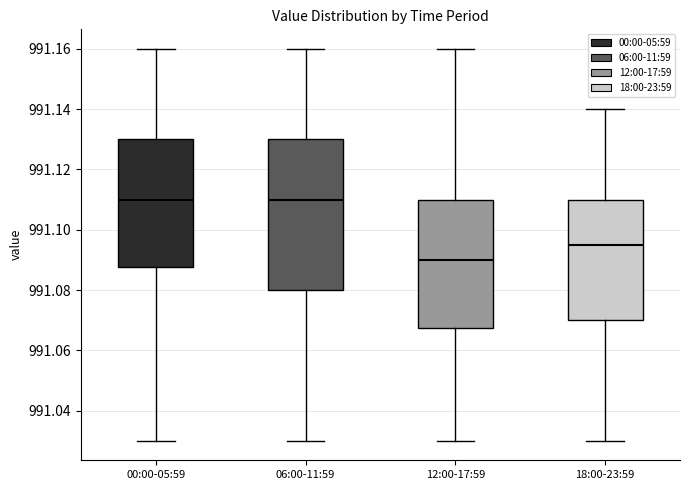

Where does the lower whisker of the box for 18:00-23:59 end on the y-axis? The values are not printed on the chart, so give them approximately, as read against the axis.

991.030